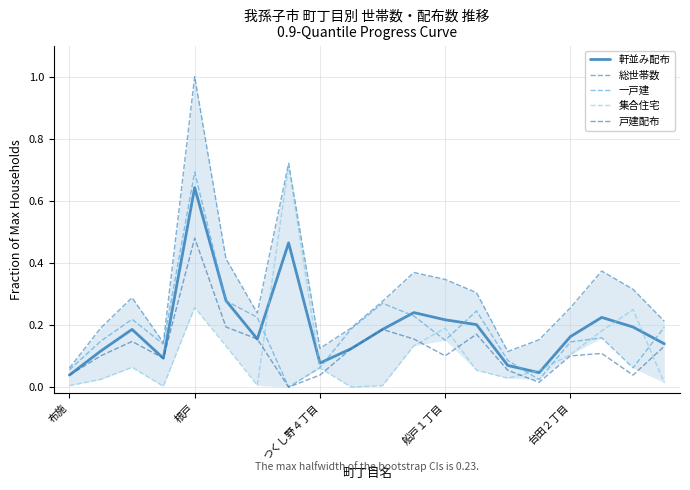

Which category has the lowest value in the 軒並み配布 series?

布施